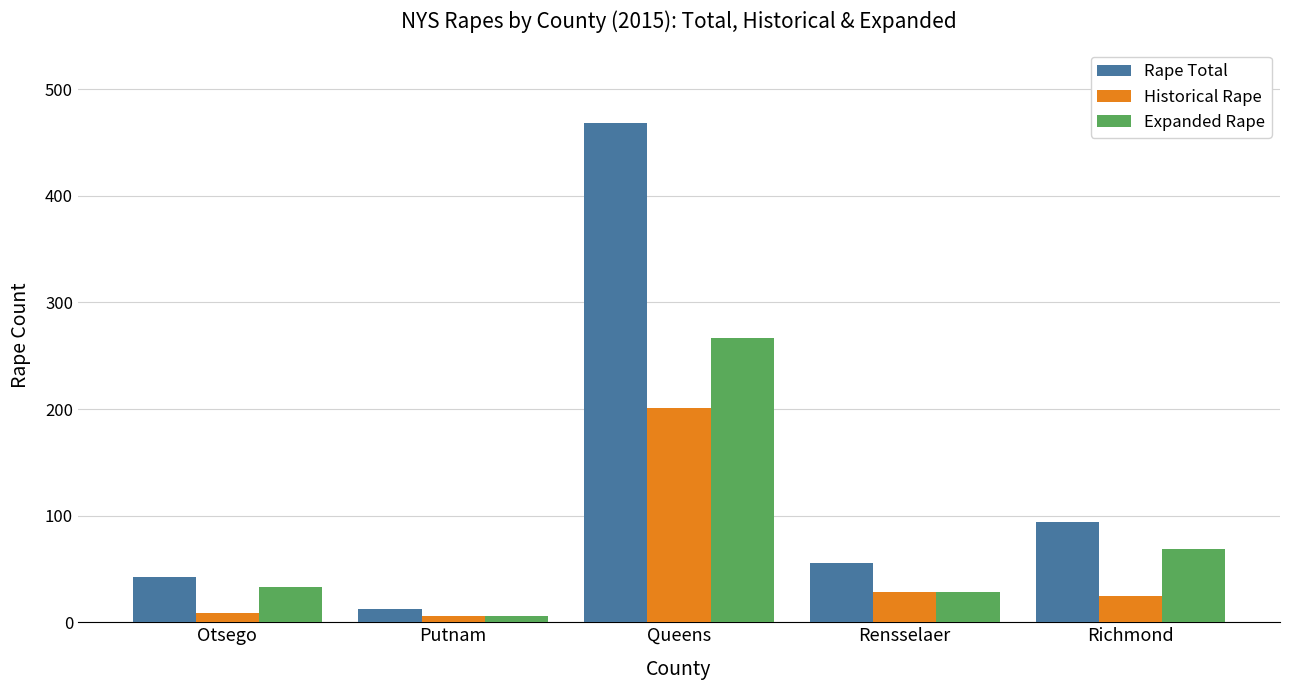

How many data points does each series have?

5